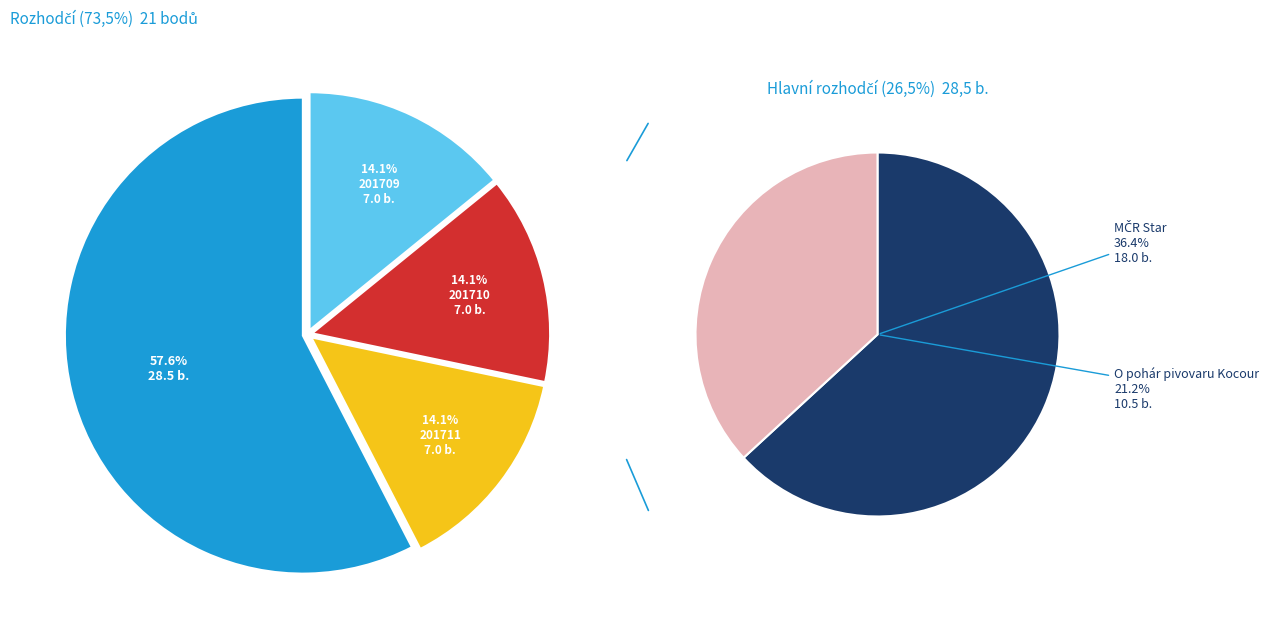

How much of the chart is everything except 201711?

85.9%